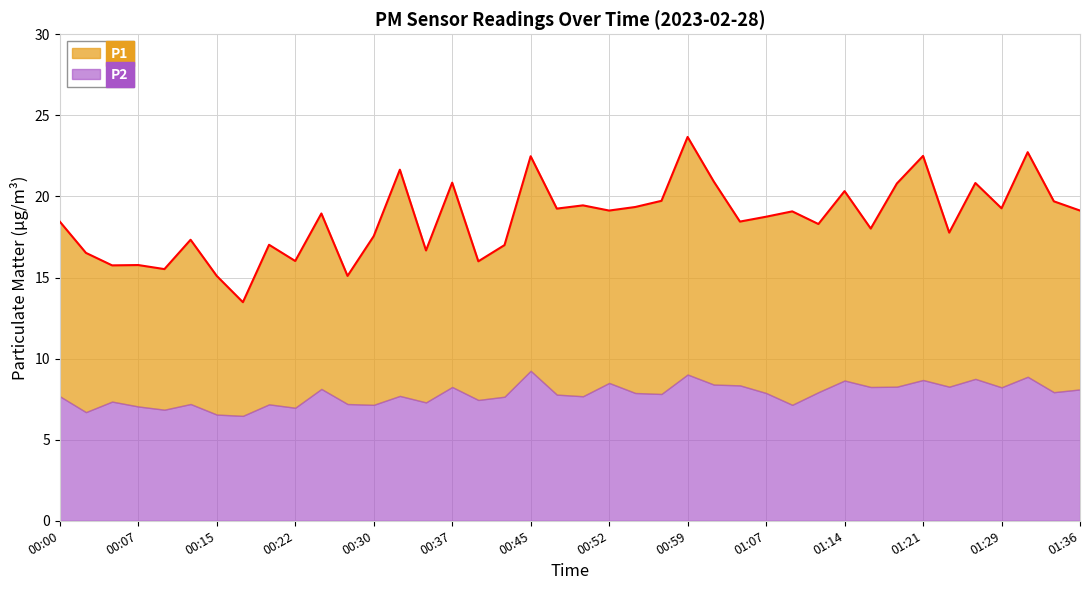

Does the chart have visible grid lines?

Yes